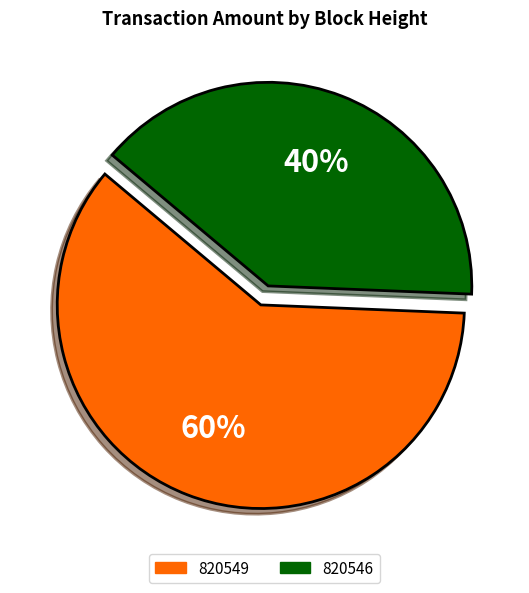

Count the number of slices in the pie.

2